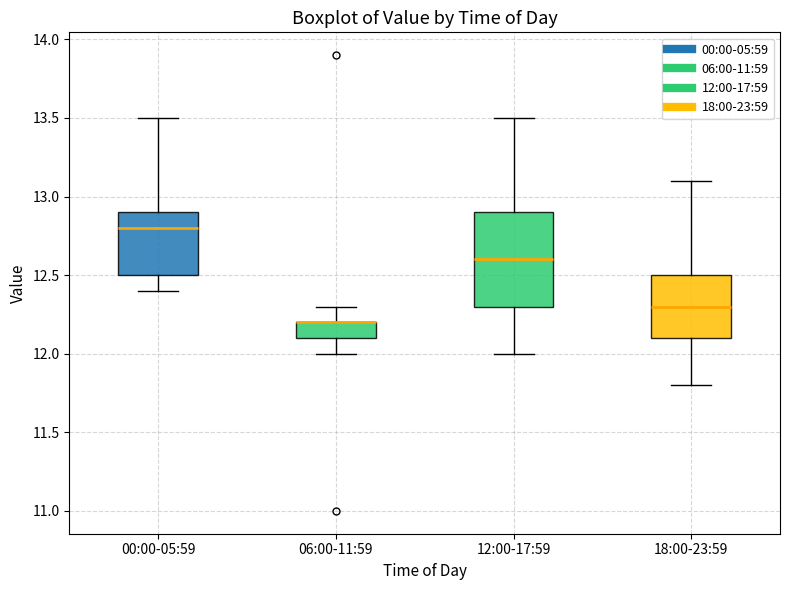

Reading left to right, transcribe this box plot: for each box, give where its median line is, the range the box spans, and where its two whiskers end, as read against the y-axis. The values are not printed on the chart, so give them approximately, as read against the axis.

00:00-05:59: median 12.8, box 12.5 to 12.9, whiskers 12.4 to 13.5
06:00-11:59: median 12.2 (drawn on the box's upper edge), box 12.1 to 12.2, whiskers 12.0 to 12.3
12:00-17:59: median 12.6, box 12.3 to 12.9, whiskers 12.0 to 13.5
18:00-23:59: median 12.3, box 12.1 to 12.5, whiskers 11.8 to 13.1